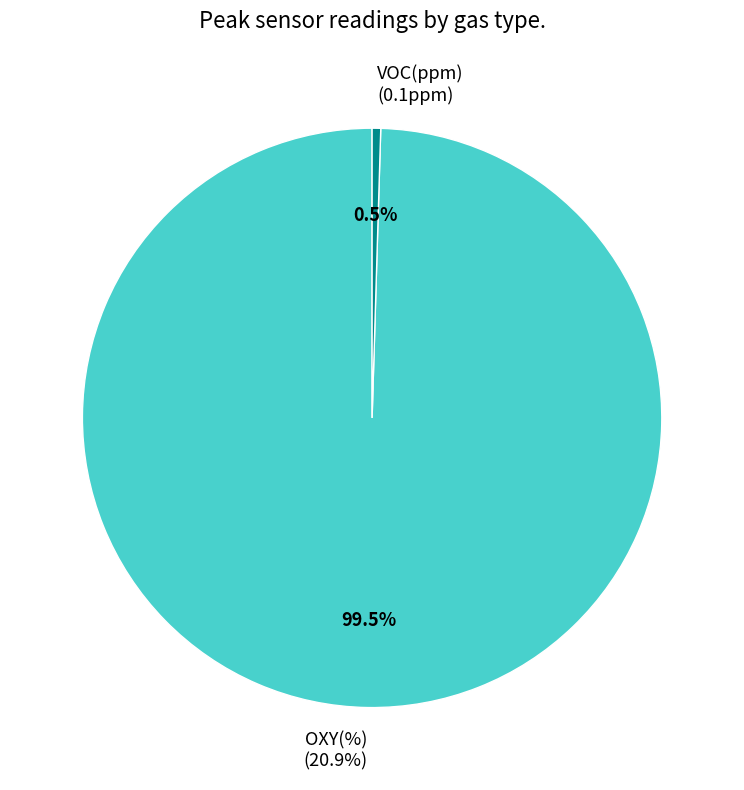

Which category accounts for the majority?

OXY(%)